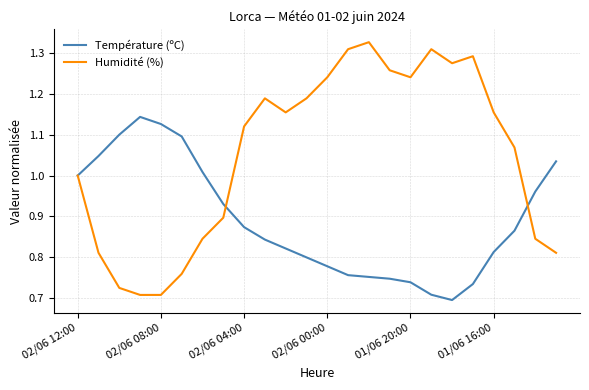

What is the sum of all Humidité (%) values?

25.2